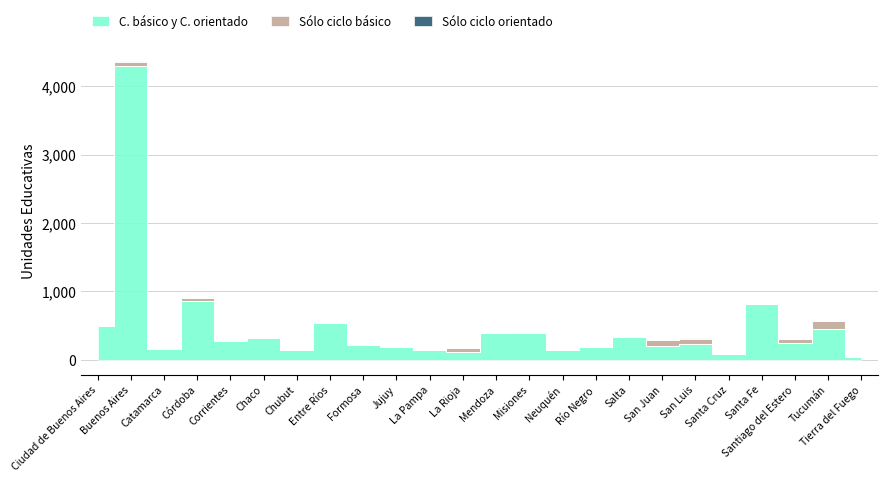

What is the average value of the Sólo ciclo orientado series?

2